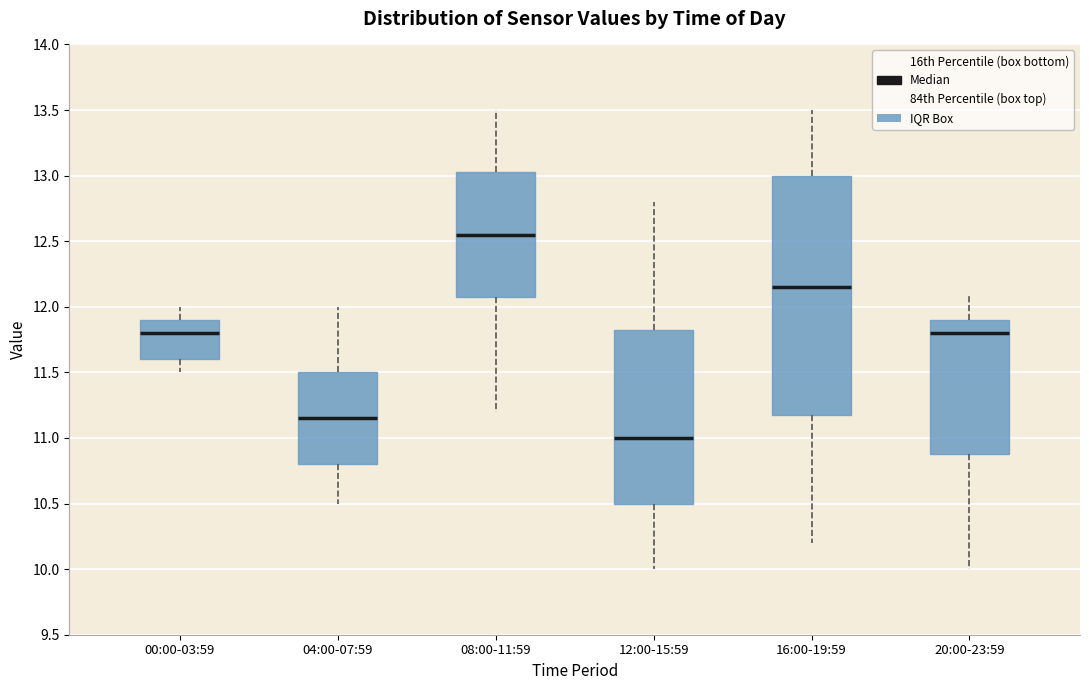

Comparing the boxes themselves (not the whiskers), which one is the tallest?

16:00-19:59